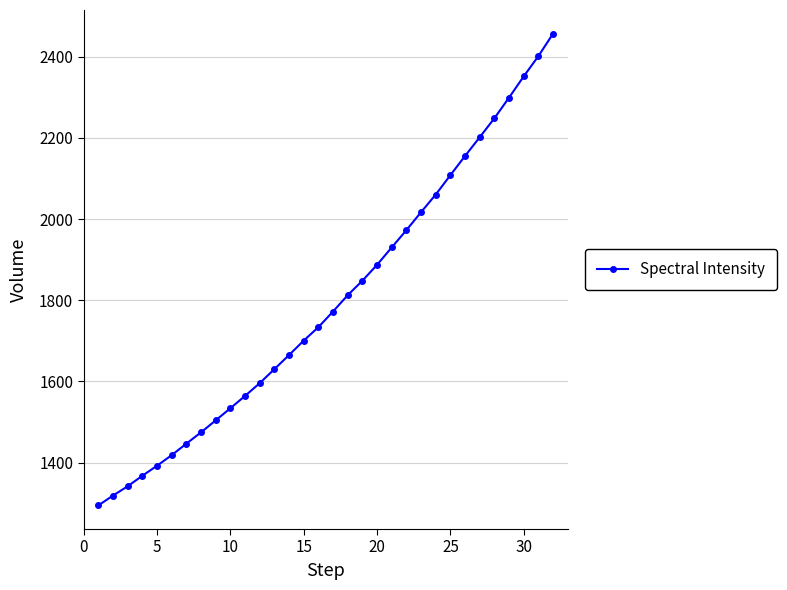

What is the maximum value shown in the chart?

2457.0